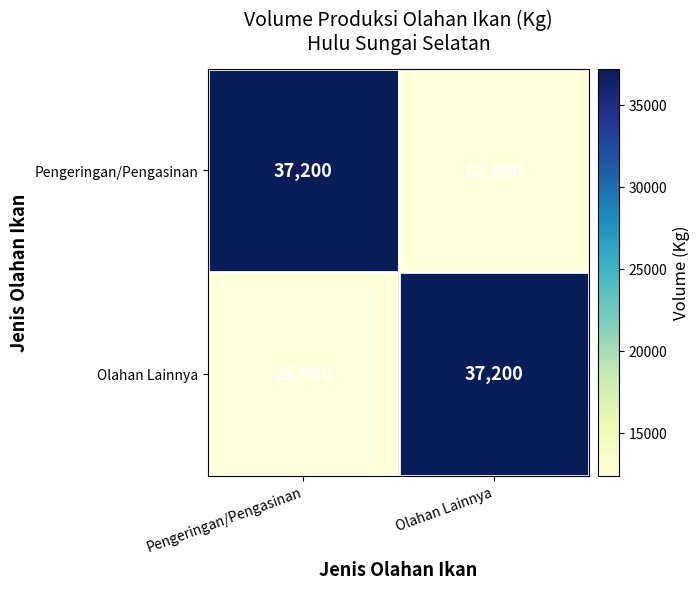

What is the sum of all Olahan Lainnya values?

49600